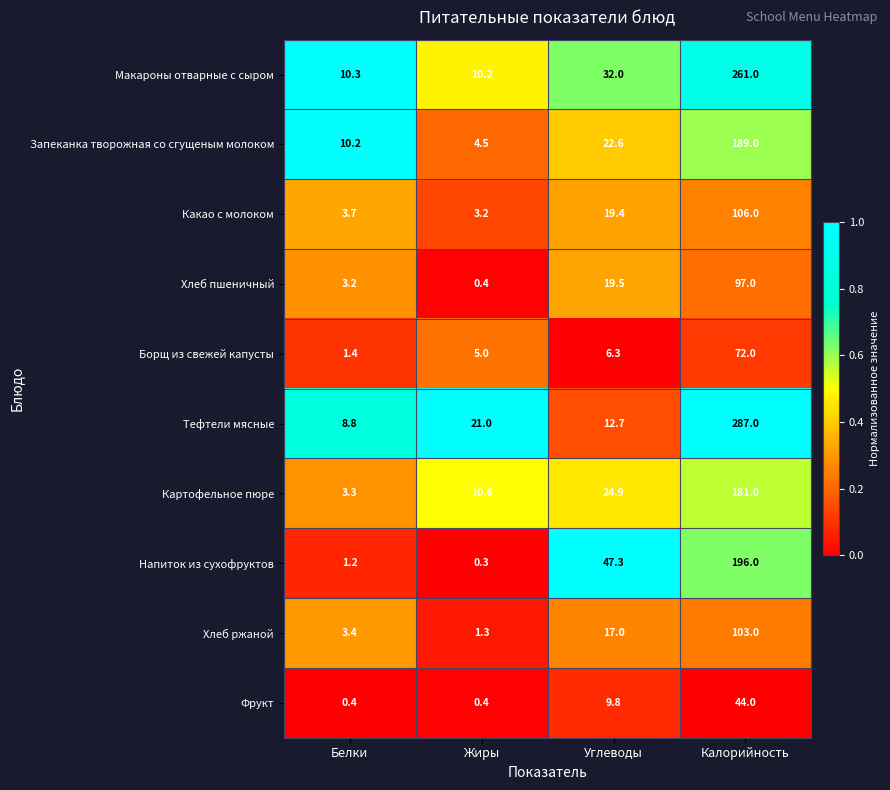

Which series has the widest spread of values?

Тефтели мясные